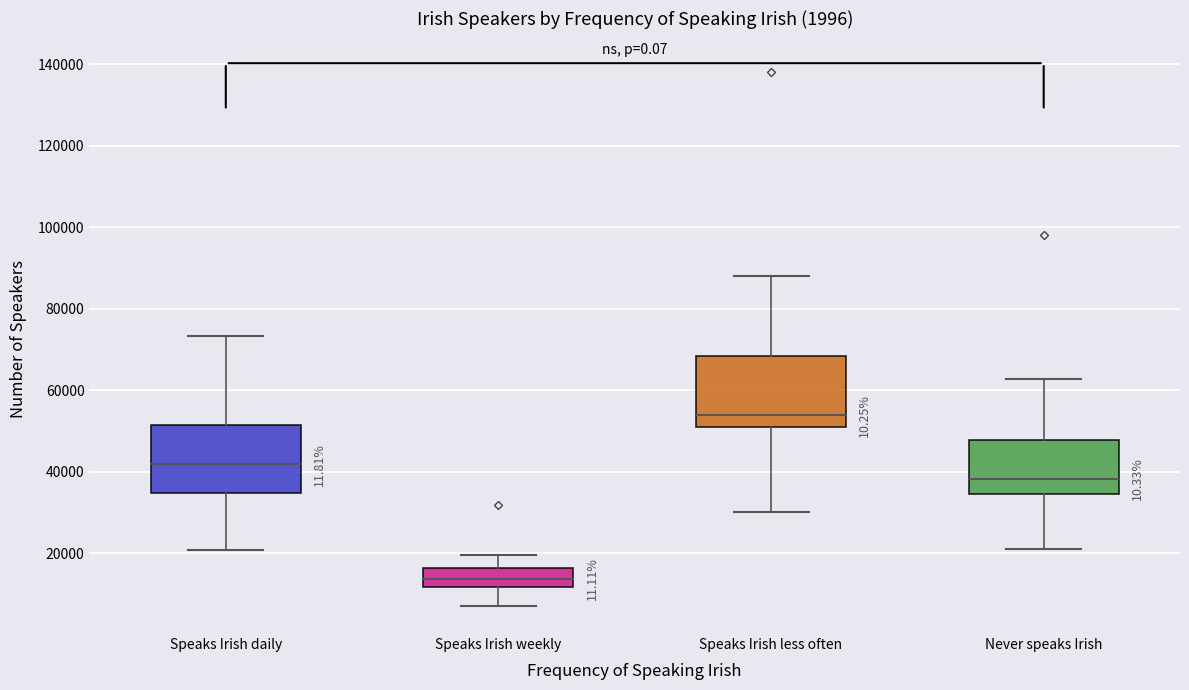

Which box has the highest median line?

Speaks Irish less often